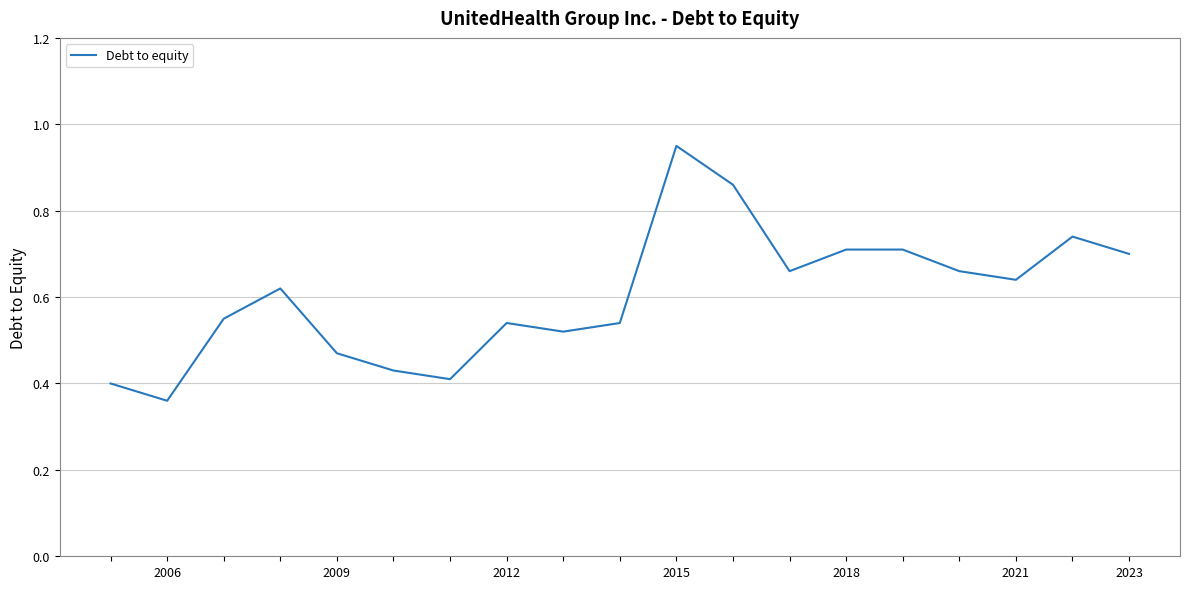

Which category has the lowest value across all series?

2009